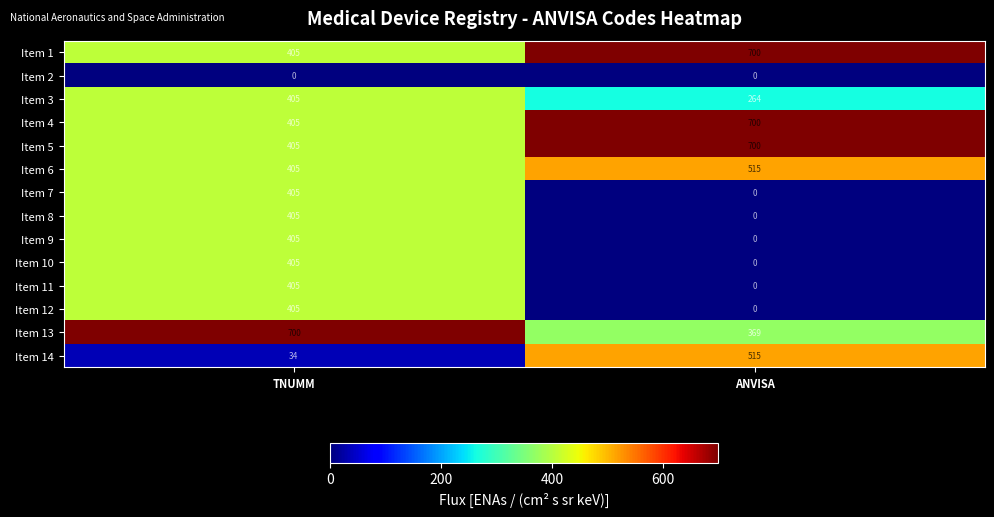

Count the number of categories in the chart.

2